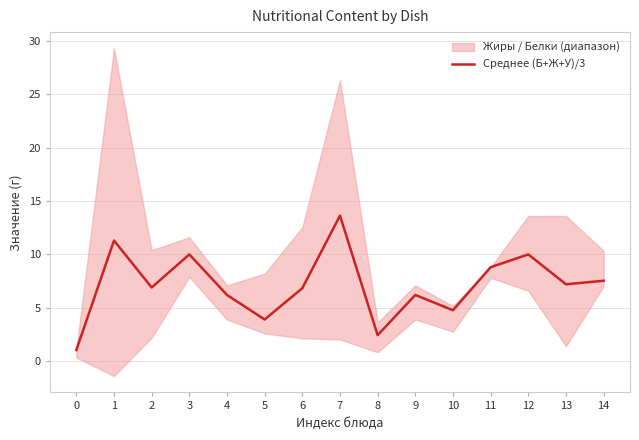

Which label corresponds to the largest value in the chart?

7